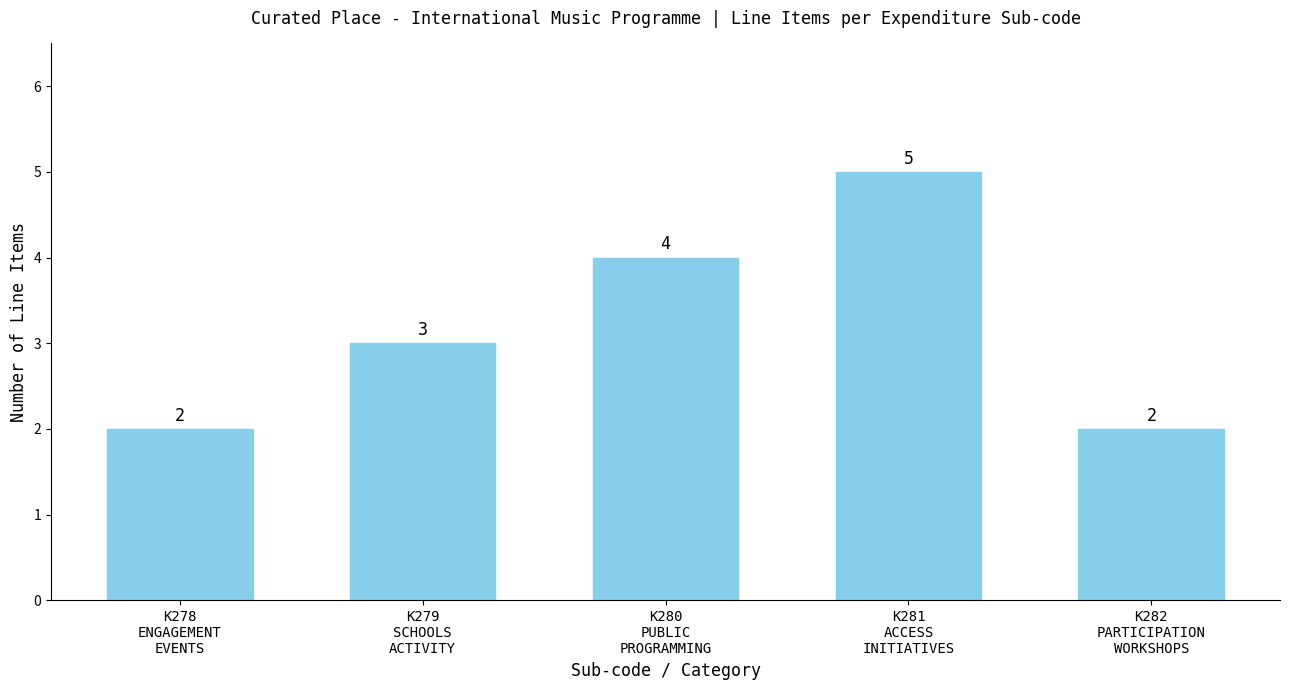

How many bars are there in total?

5